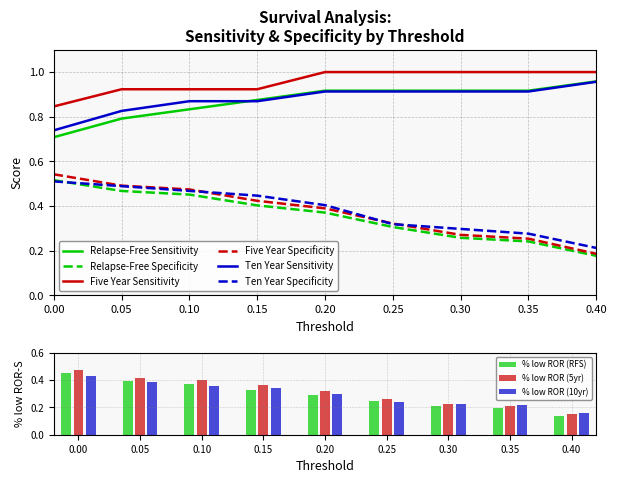

What is the maximum value shown in the chart?

1.0